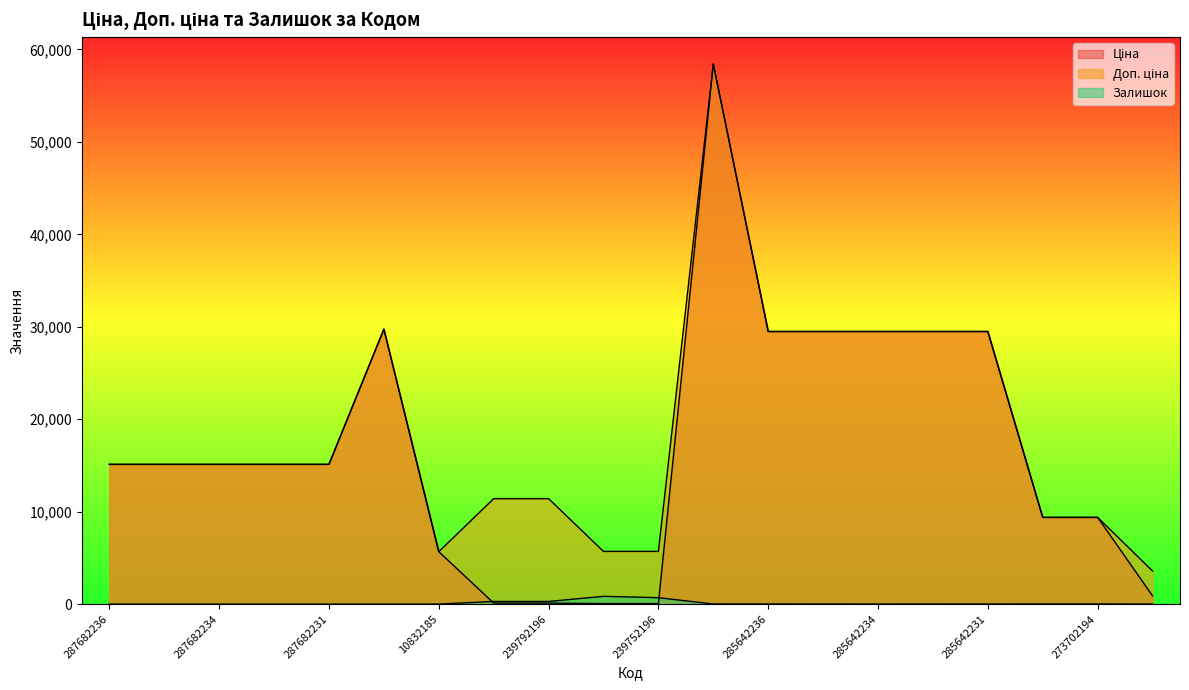

What is the value of the Ціна point at the 2nd from the left?

15120.0